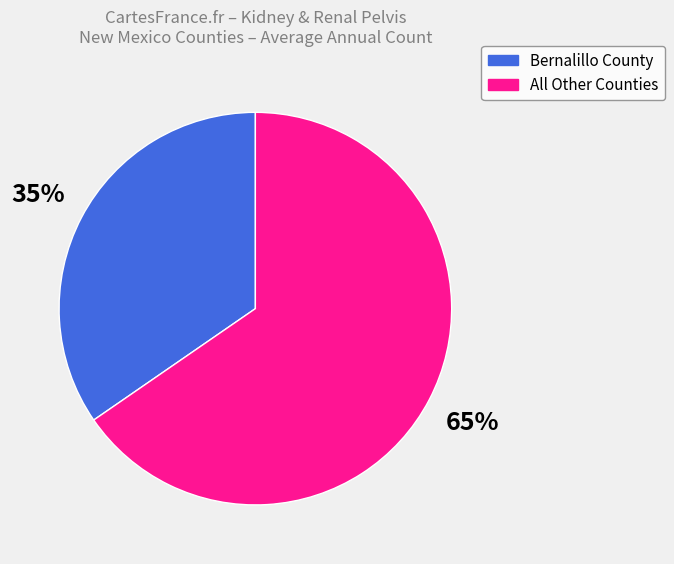

To the nearest percent, what is the average slice percentage?

50%